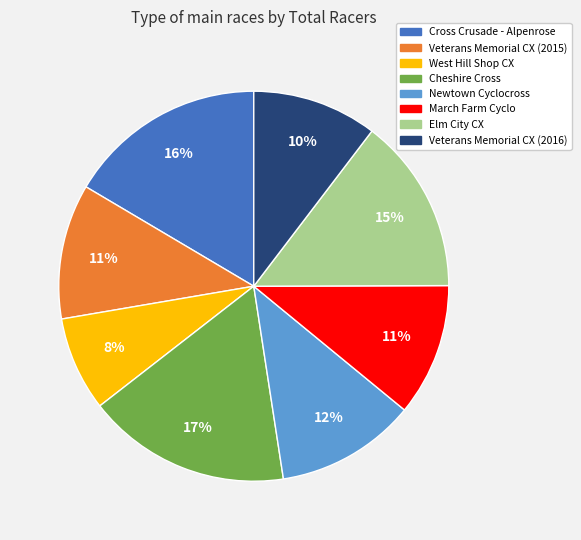

What is the ratio of the value at Cross Crusade - Alpenrose to the value at March Farm Cyclo?

1.5